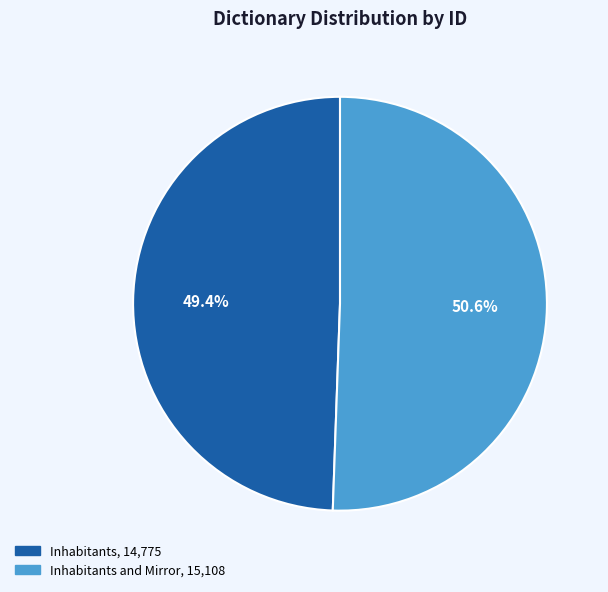

Does any single category account for the majority?

Yes